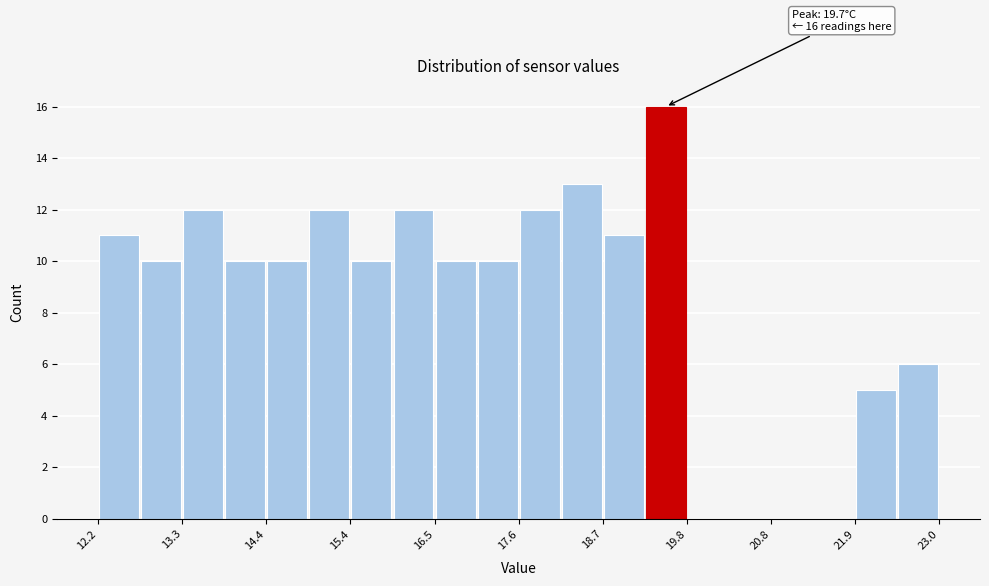

Read against the x-axis, roughly where is the centre of the tallest bar?

19.4